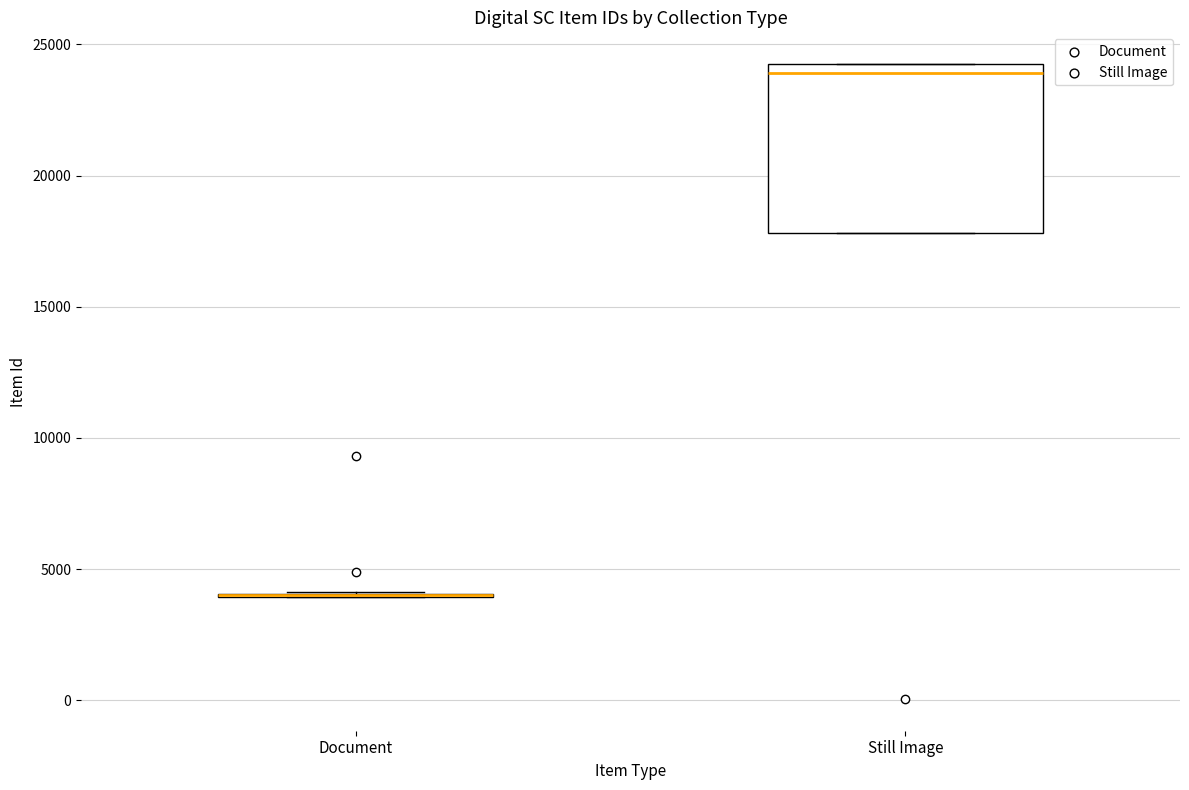

Comparing the boxes themselves (not the whiskers), which one is the tallest?

Still Image